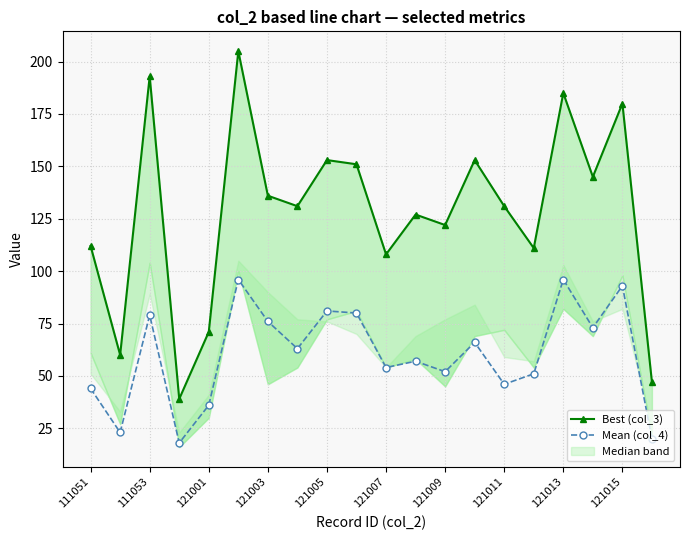

Is it true that Mean (col_4) equals 52 at 121009?

True